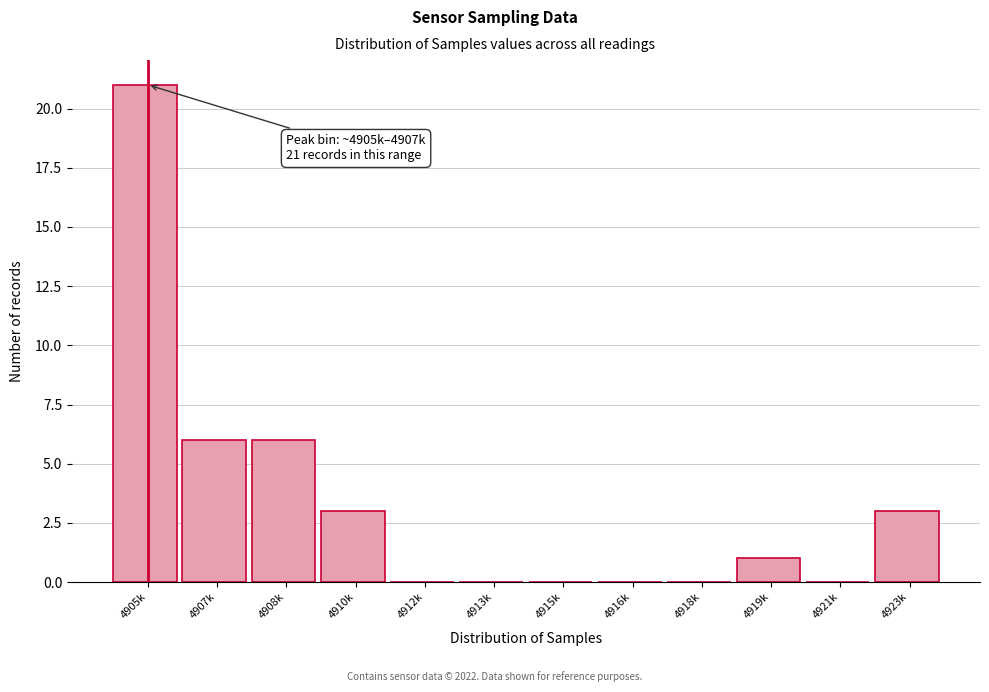

Reading left to right, what are all the values shown in this chart?

4905k=21	4907k=6	4908k=6	4910k=3	4912k=0	4913k=0	4915k=0	4916k=0	4918k=0	4919k=1	4921k=0	4923k=3